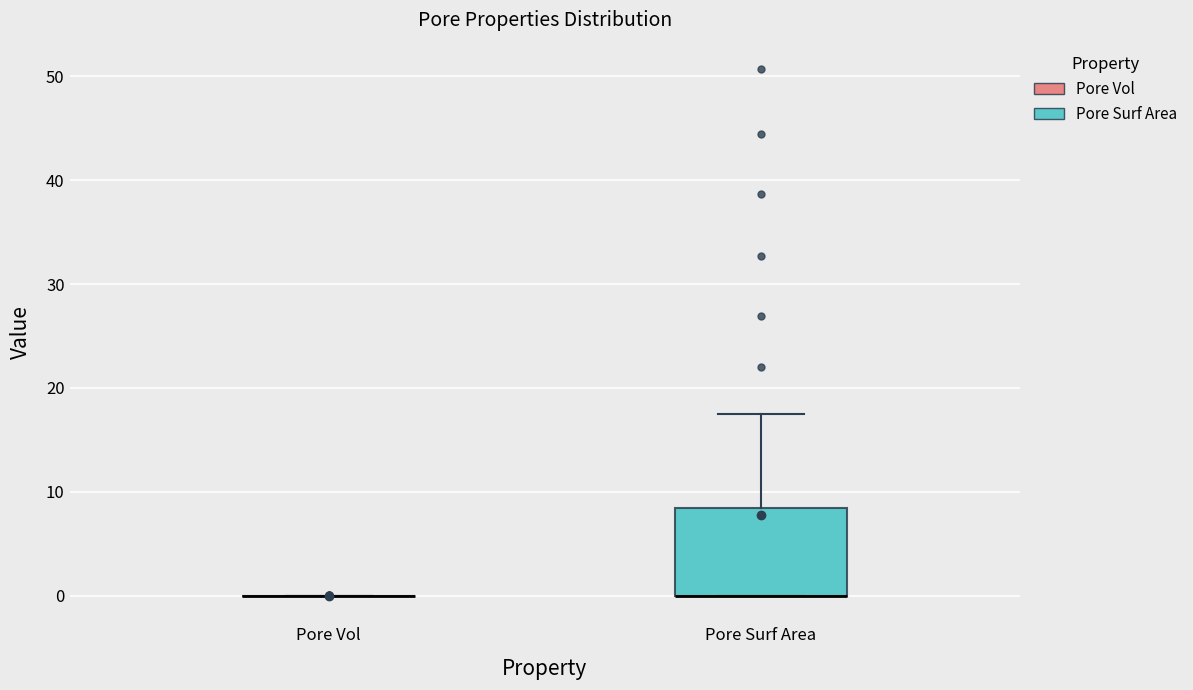

Which box is the tallest, from its lower edge to its upper edge?

Pore Surf Area